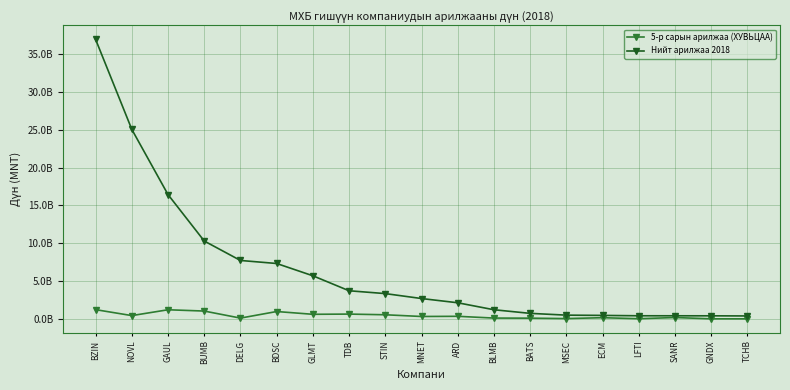

Which has a higher value, TDB or GAUL?

GAUL